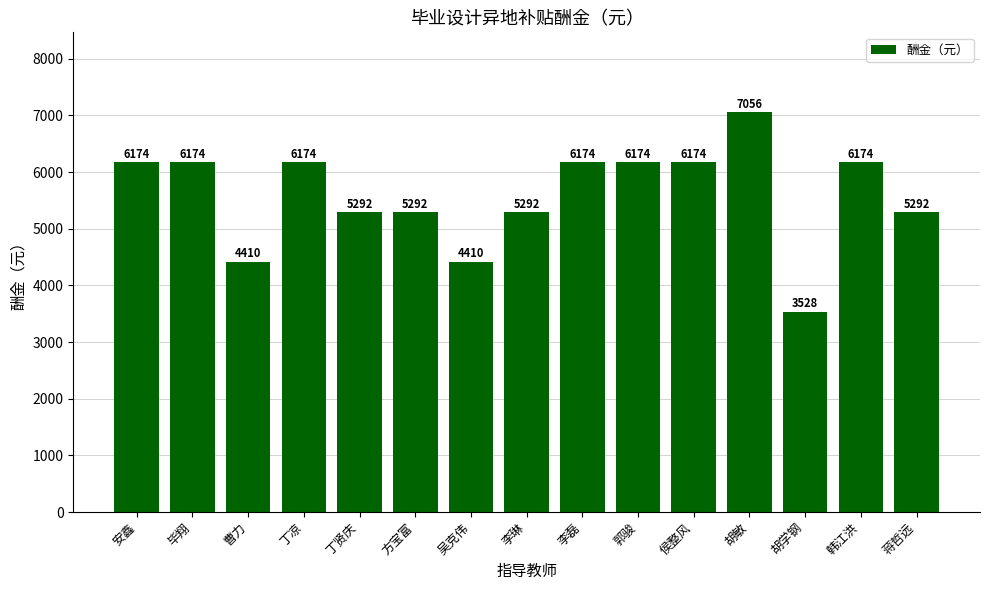

The chart shows a value of 11528 at 胡敏. True or false?

False